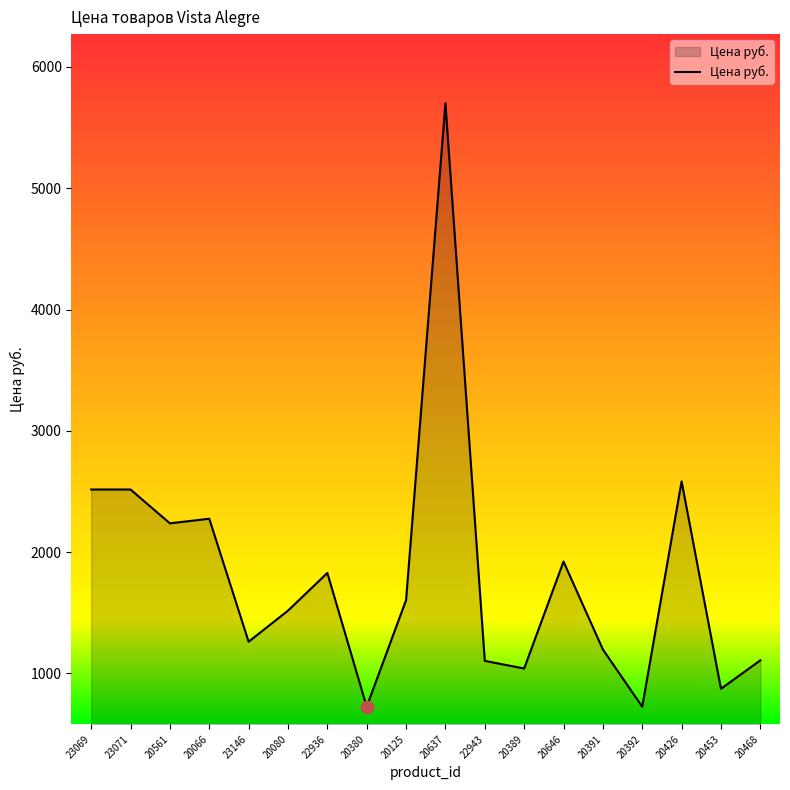

What is the ratio of the value at 20426 to the value at 20380?

3.6